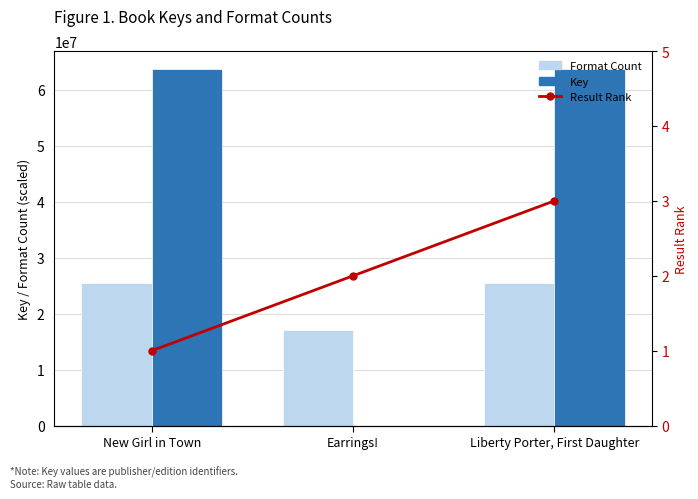

What is the total value across all series at New Girl in Town?

89244909.2